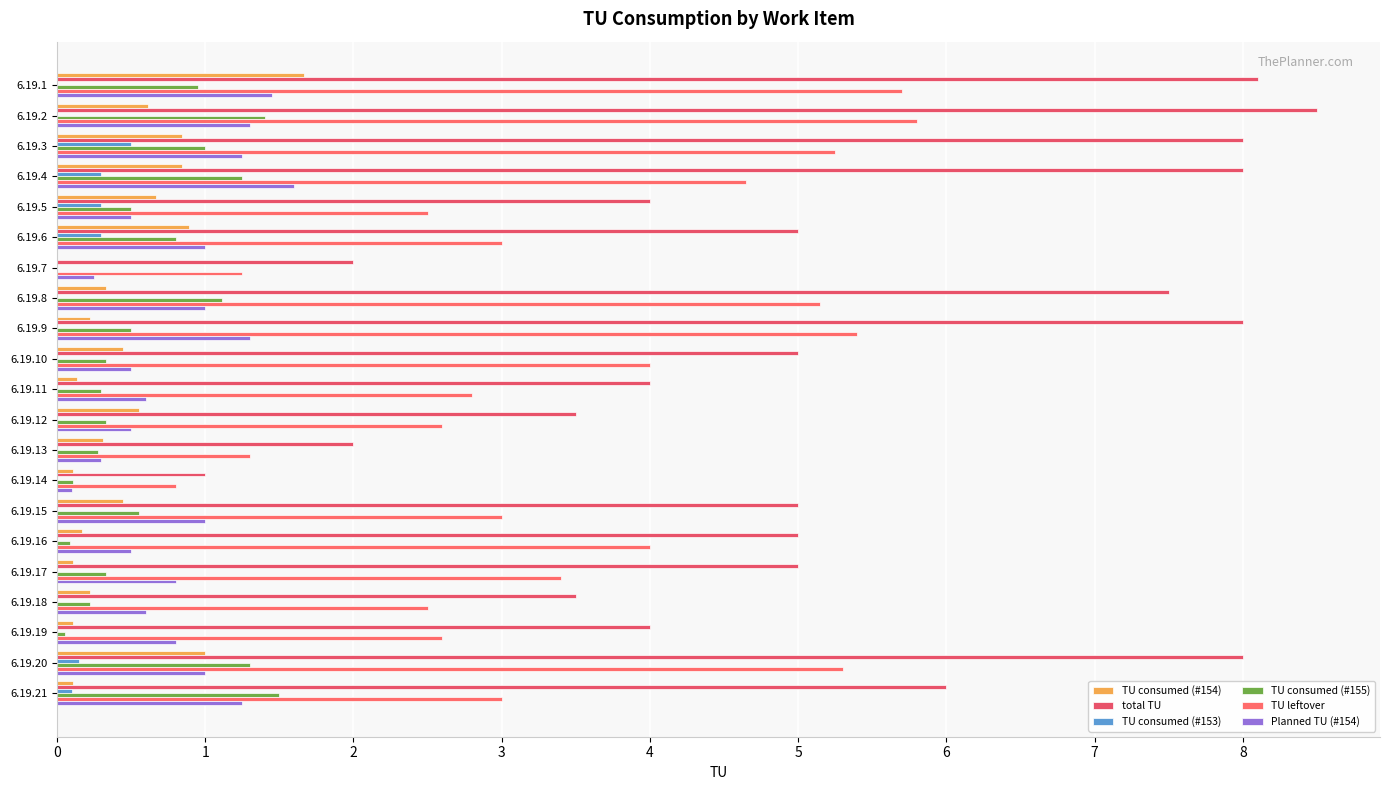

How many categories are shown in the chart?

21